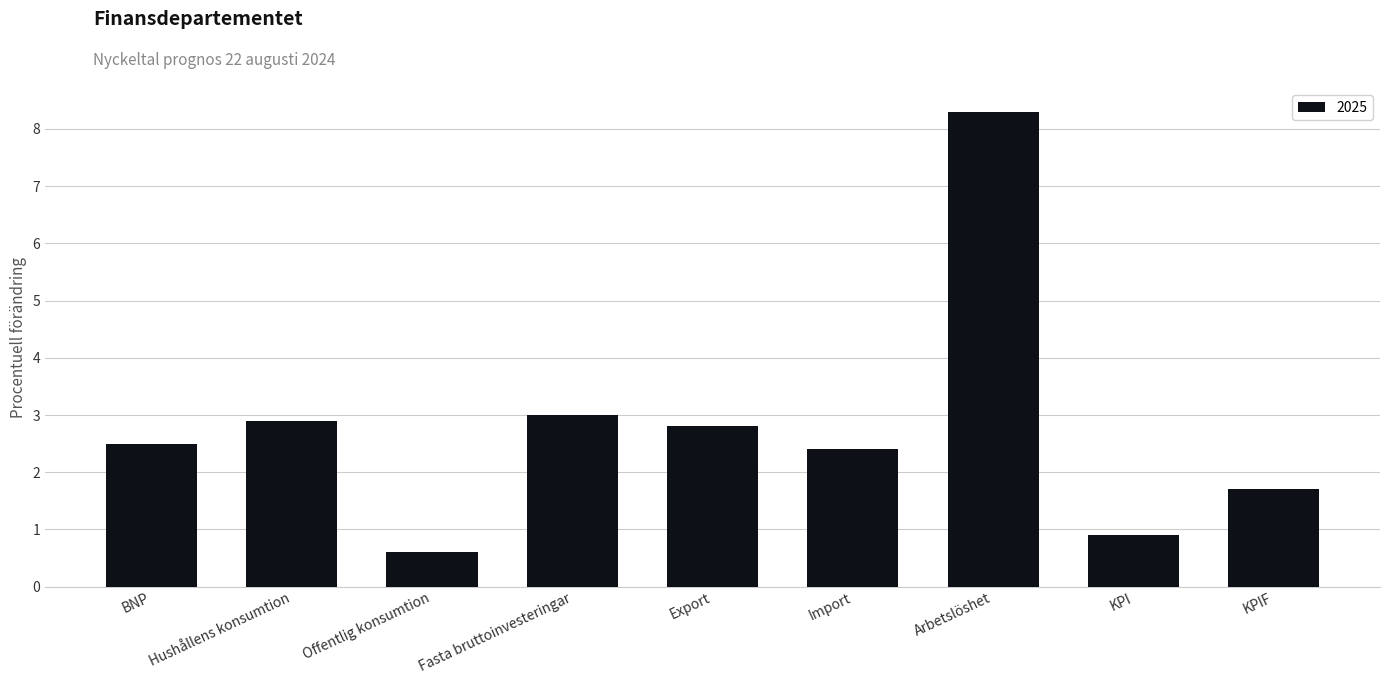

What is the average value?

2.8